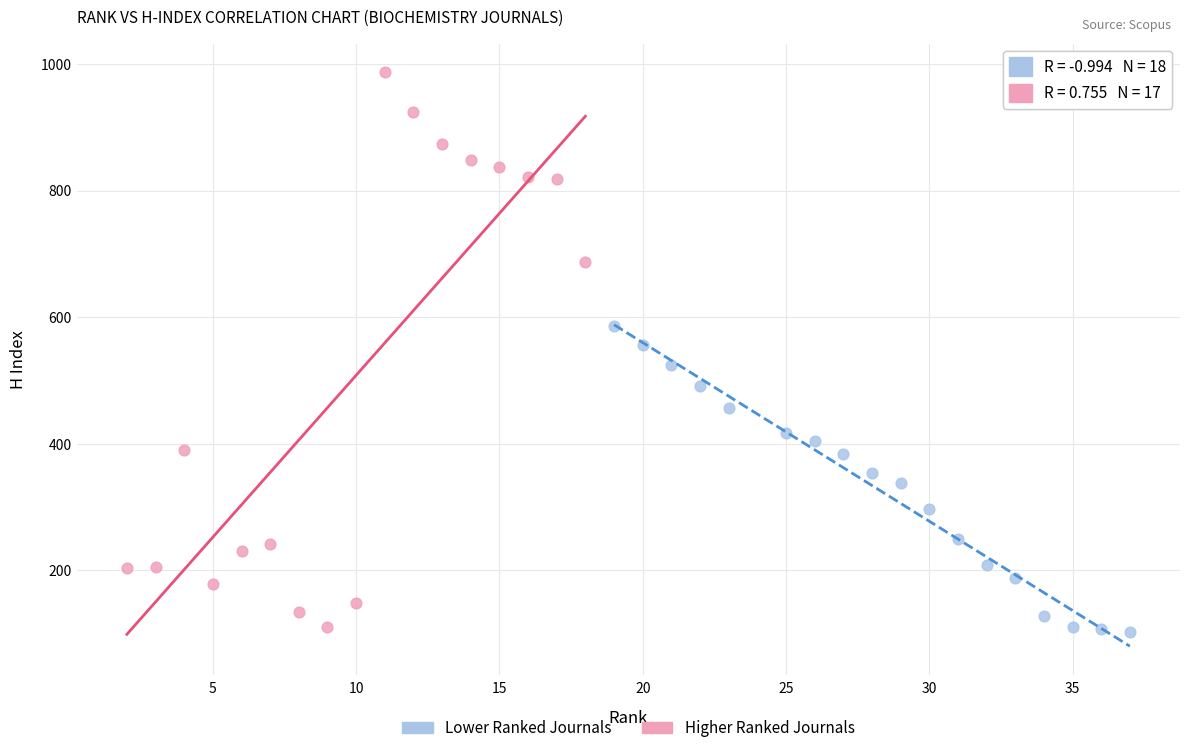

Which series has the largest Y range (max minus min)?

Higher Ranked Journals